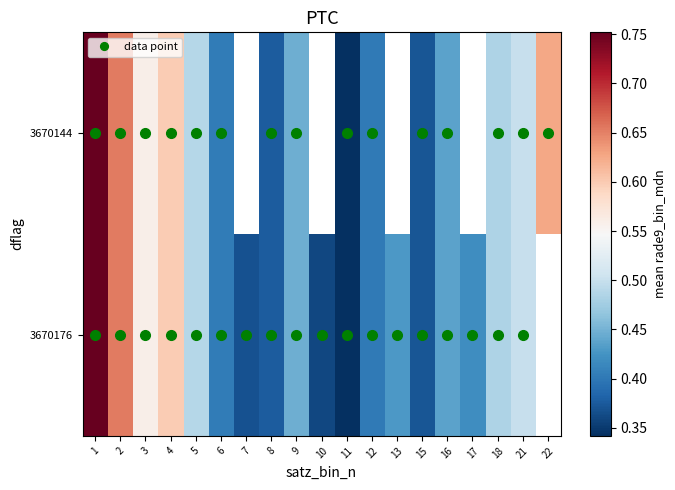

List the series in order of their peak value, highest first.

3670144, 3670176